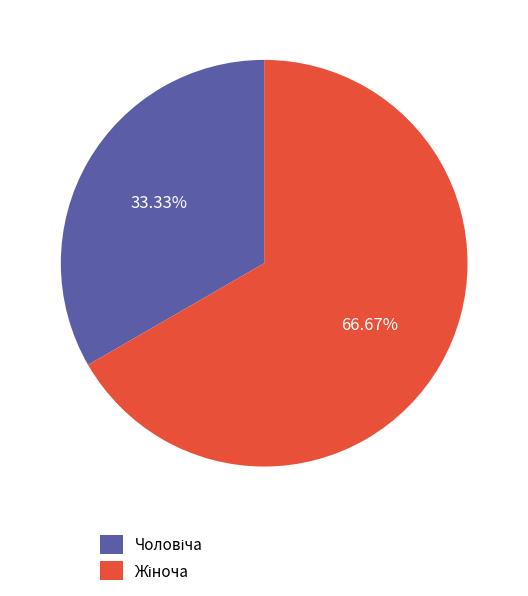

Does any single category account for the majority?

Yes